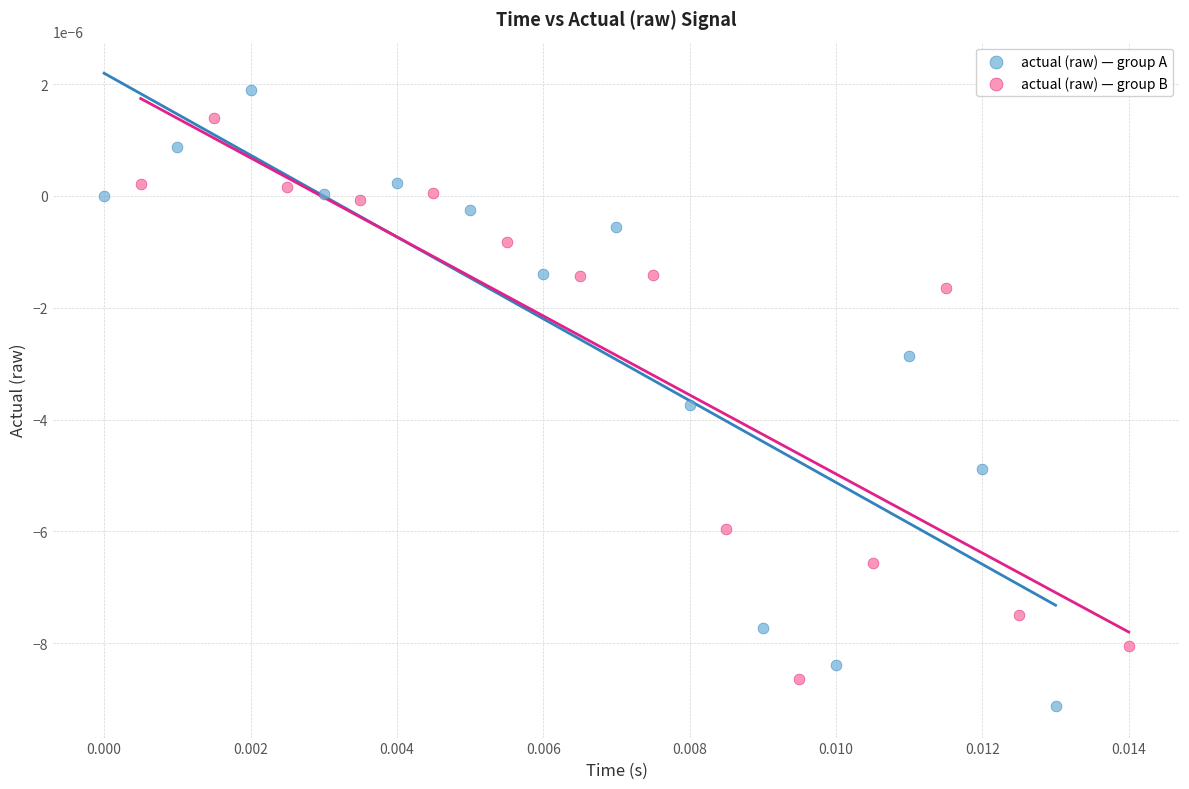

Which series has the widest spread of Y values?

actual (raw) — group A